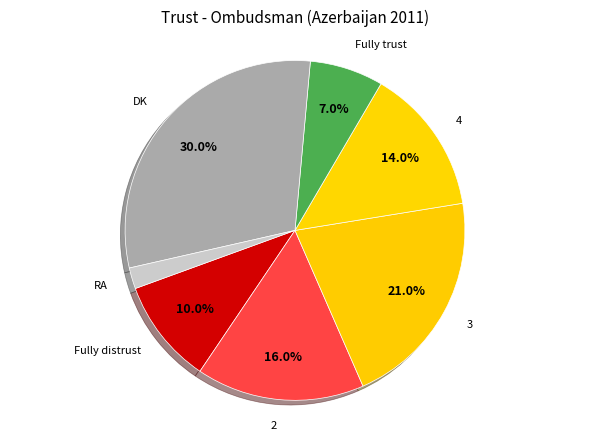

What percentage is the Fully distrust slice, to the nearest percent?

10%